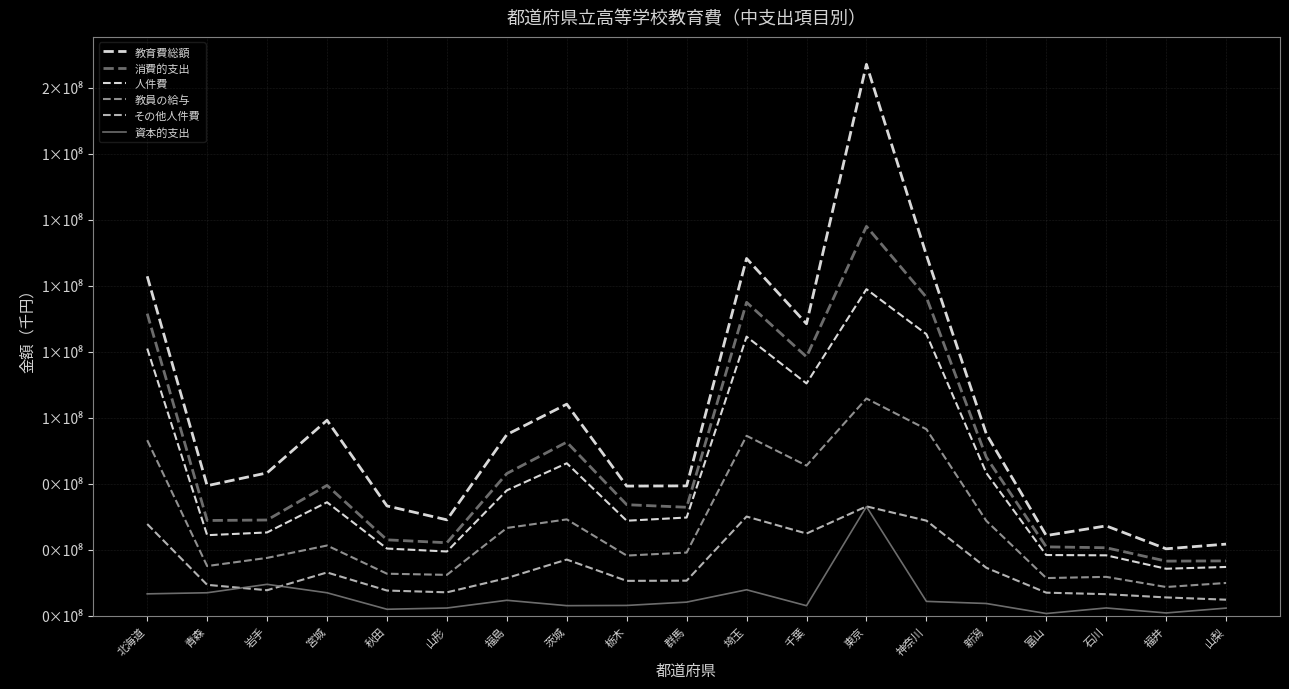

Does the chart have visible grid lines?

Yes